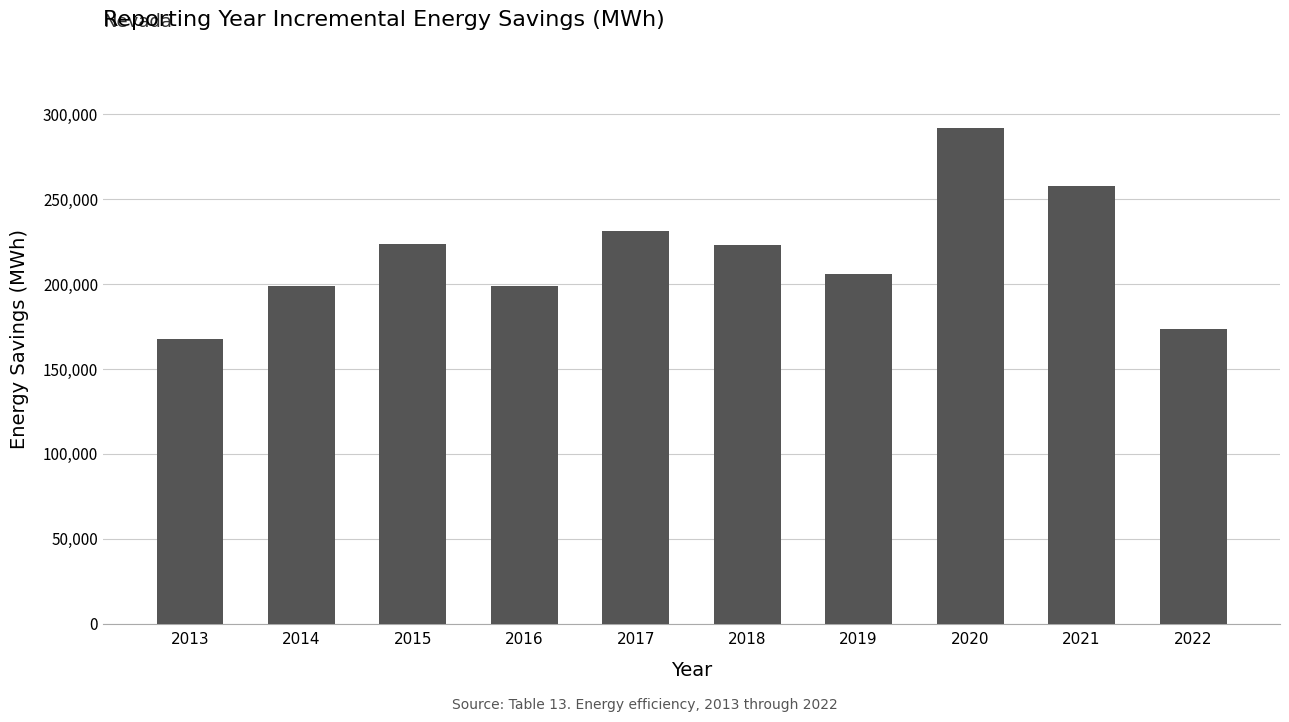

How many series are shown in this chart?

1